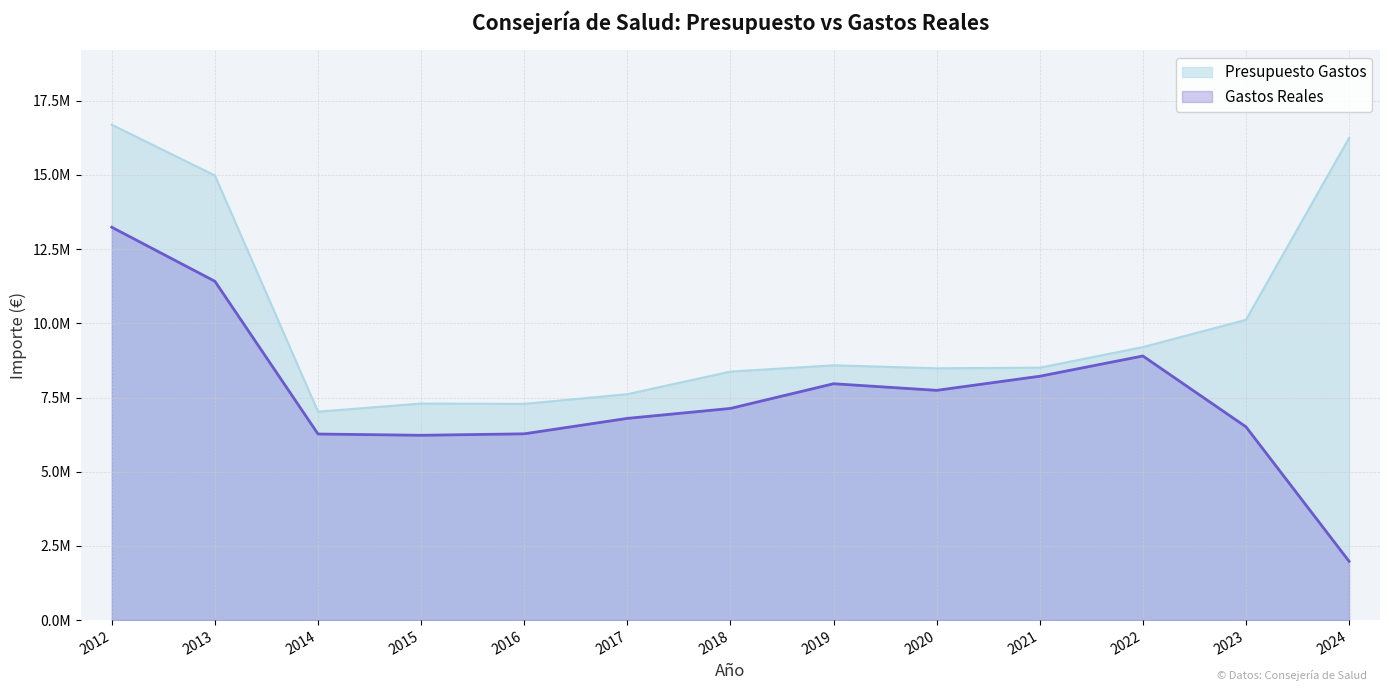

Reading right to left, what are all the values shown in this chart?

Presupuesto Gastos: 2024=16246266.0	2023=10118370.0	2022=9199758.0	2021=8506791.0	2020=8484679.0	2019=8585789.0	2018=8374545.0	2017=7612654.0	2016=7286068.0	2015=7296763.0	2014=7023772.0	2013=14981024.0	2012=16691406.0
Gastos Reales: 2024=1981632.9	2023=6513456.4	2022=8900071.8	2021=8217606.0	2020=7742013.6	2019=7964594.0	2018=7132767.1	2017=6797172.0	2016=6277045.0	2015=6227785.9	2014=6270684.6	2013=11416976.9	2012=13237579.9